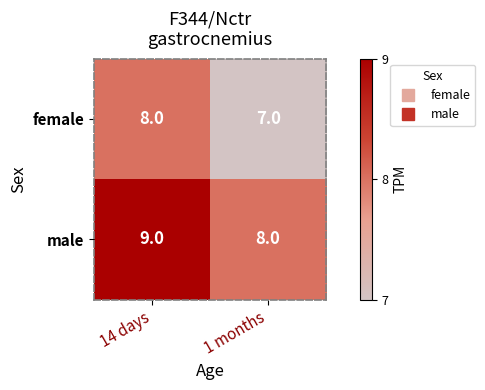

Count the number of categories in the chart.

2